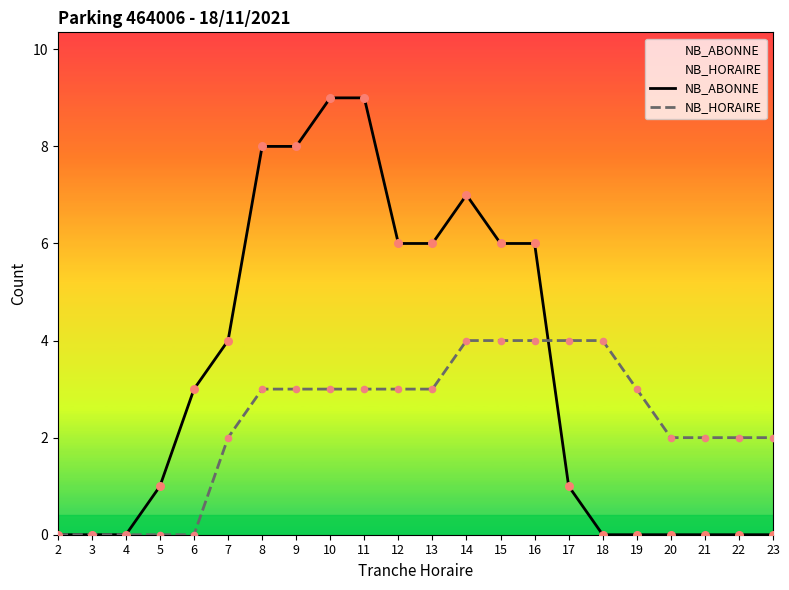

At which category is the sum across all series the highest?

10